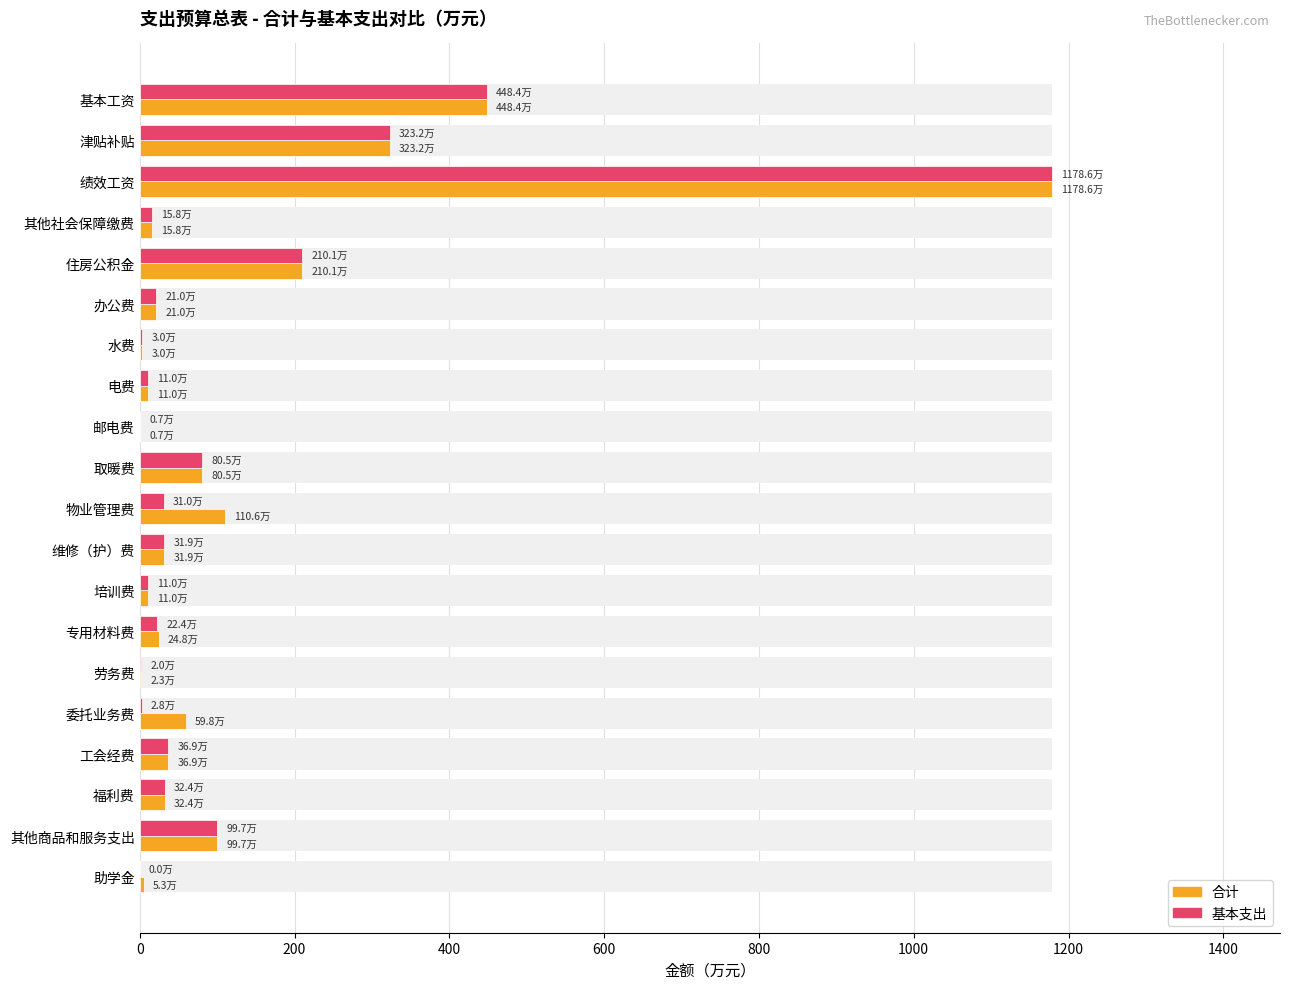

What is the value of the 合计 bar at the 14th from the left?

24.8